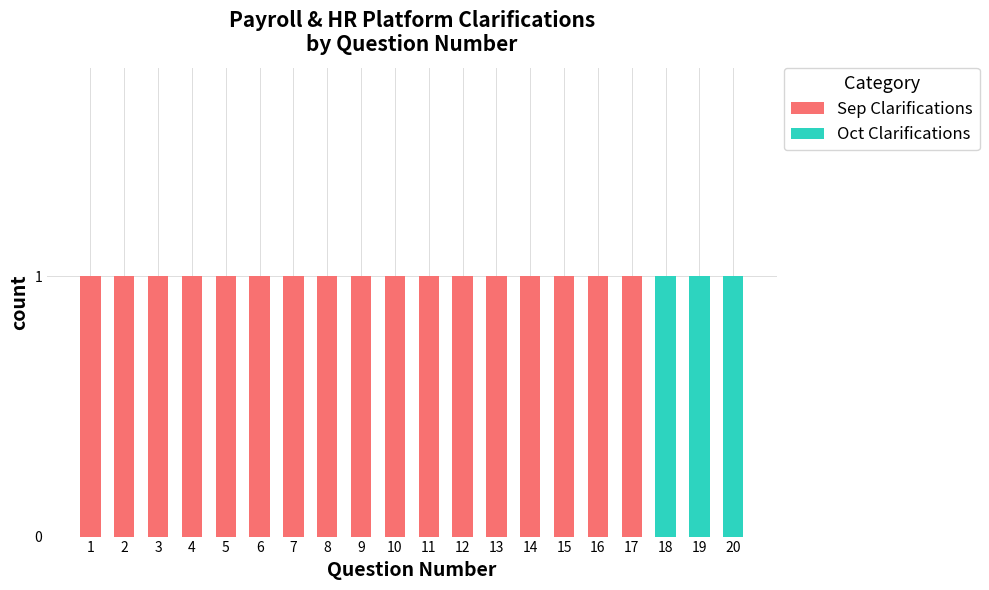

What is the sum of all Sep Clarifications values?

17